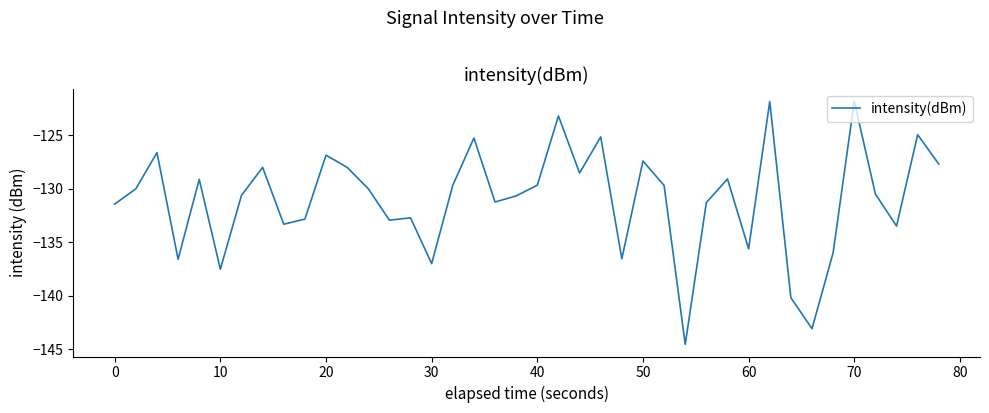

What is the maximum value shown in the chart?

-121.8